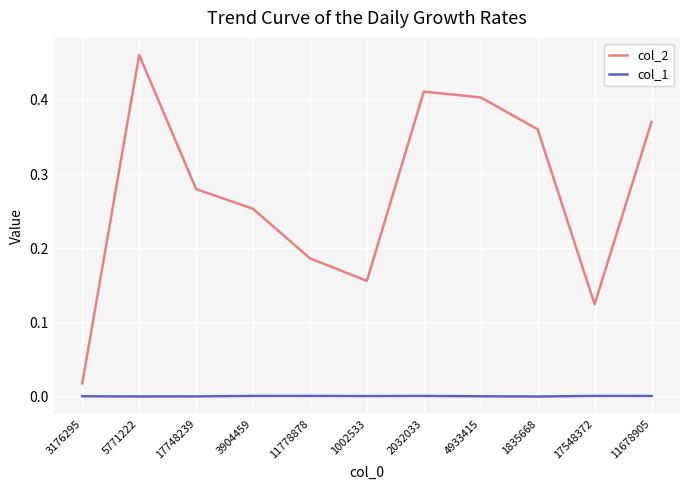

Is the value of col_1 at 1835668 greater than the value of col_2 at 3176295?

No